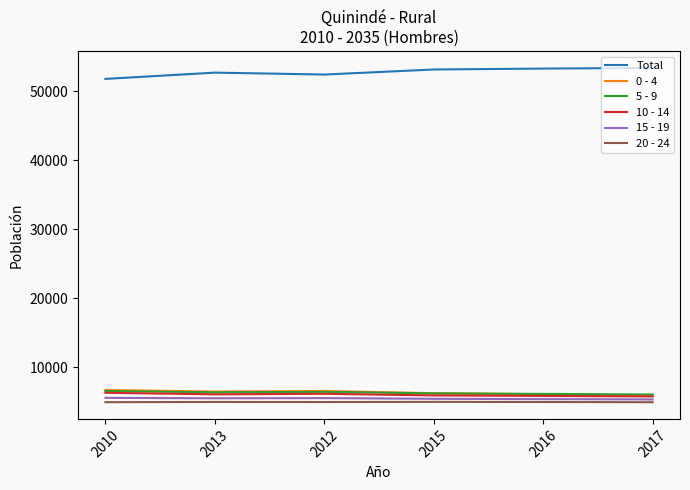

What is the difference between the highest and lowest values at 2017?

48464